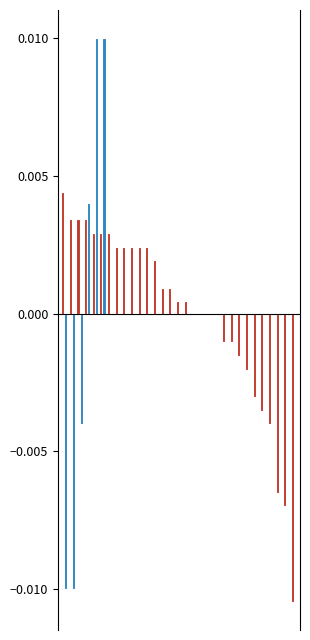

True or false: Nonprofit has a value of -0.0 at 23.

False